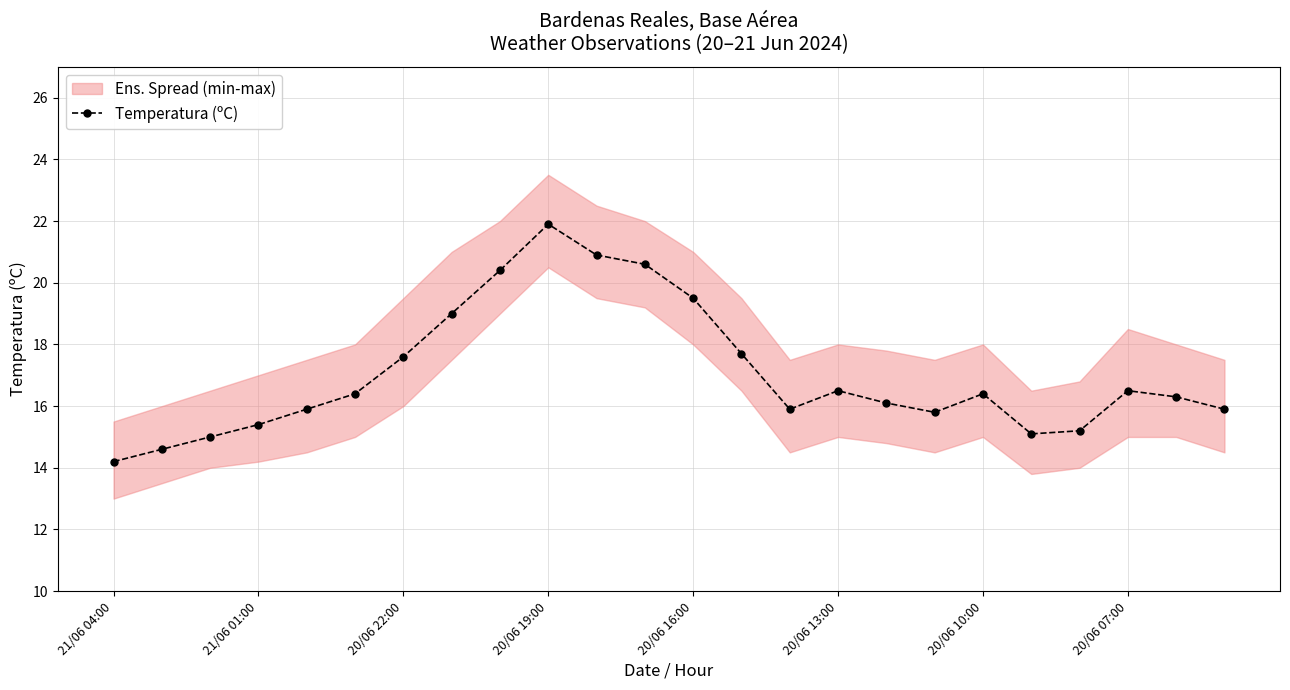

Is it true that the value at 17 is 27.2?

False